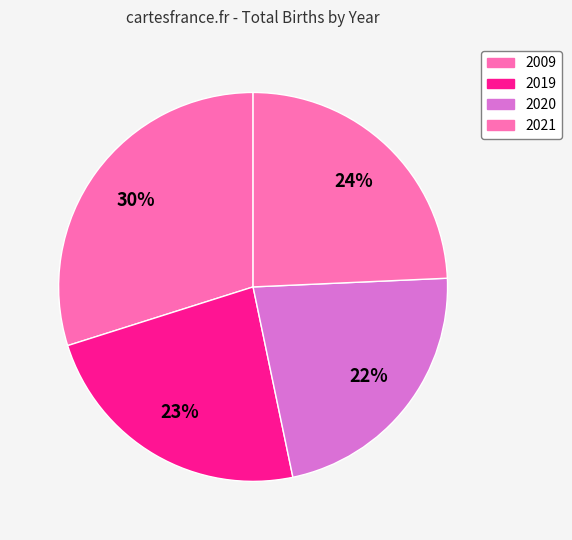

To the nearest percent, what portion does 2020 represent?

22%